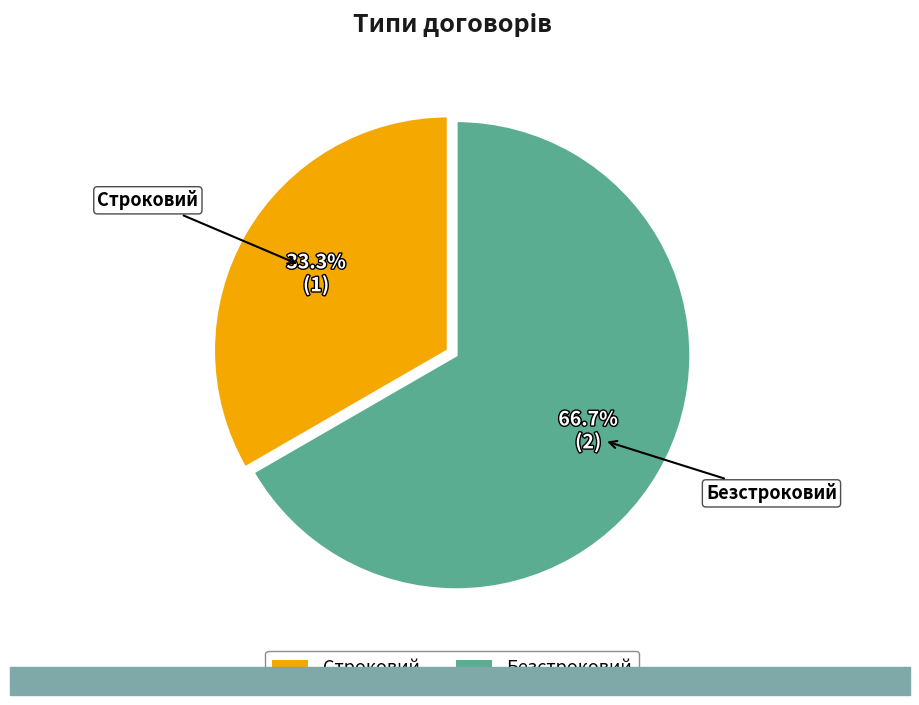

Which category has the biggest portion of the pie?

Безстроковий